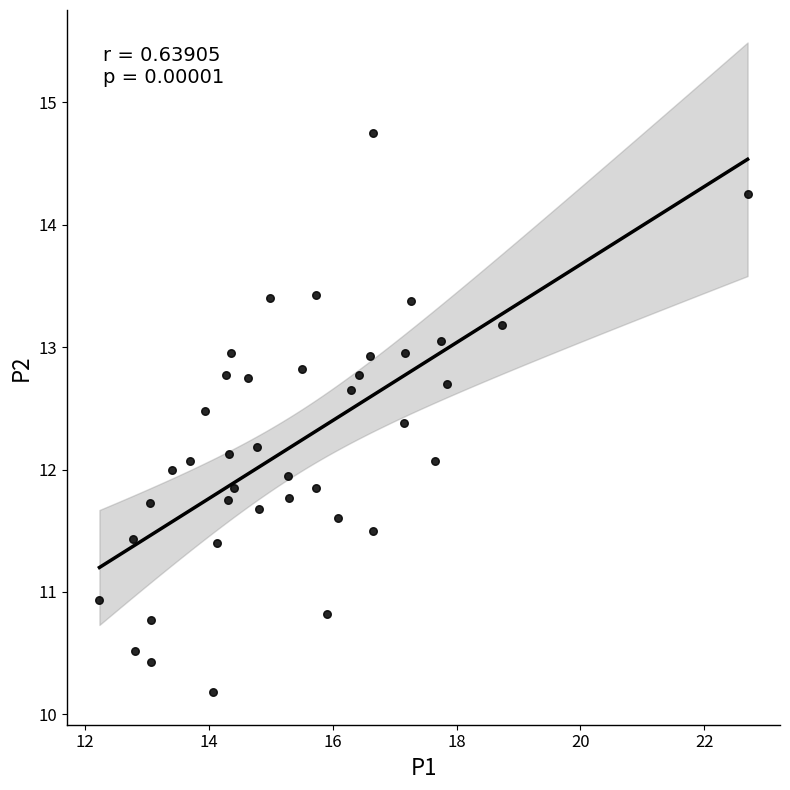

What is the range of X values (max minus min)?

10.5